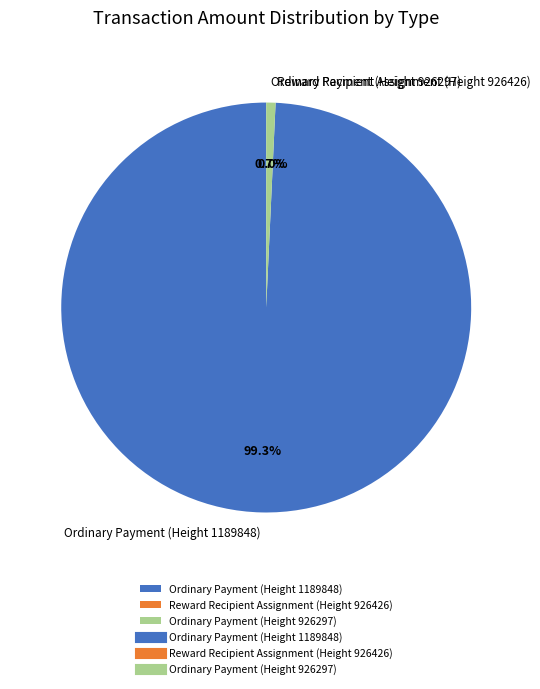

True or false: Ordinary Payment (Height 926297) accounts for 8% of the total.

False